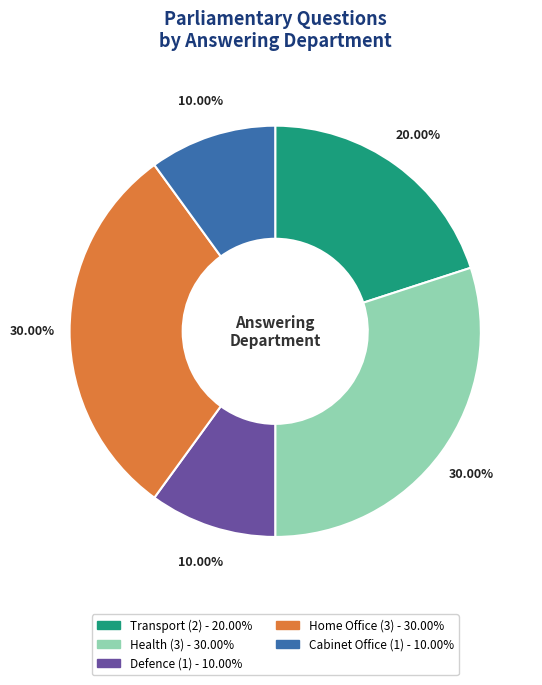

True or false: Cabinet Office accounts for 10% of the total.

True